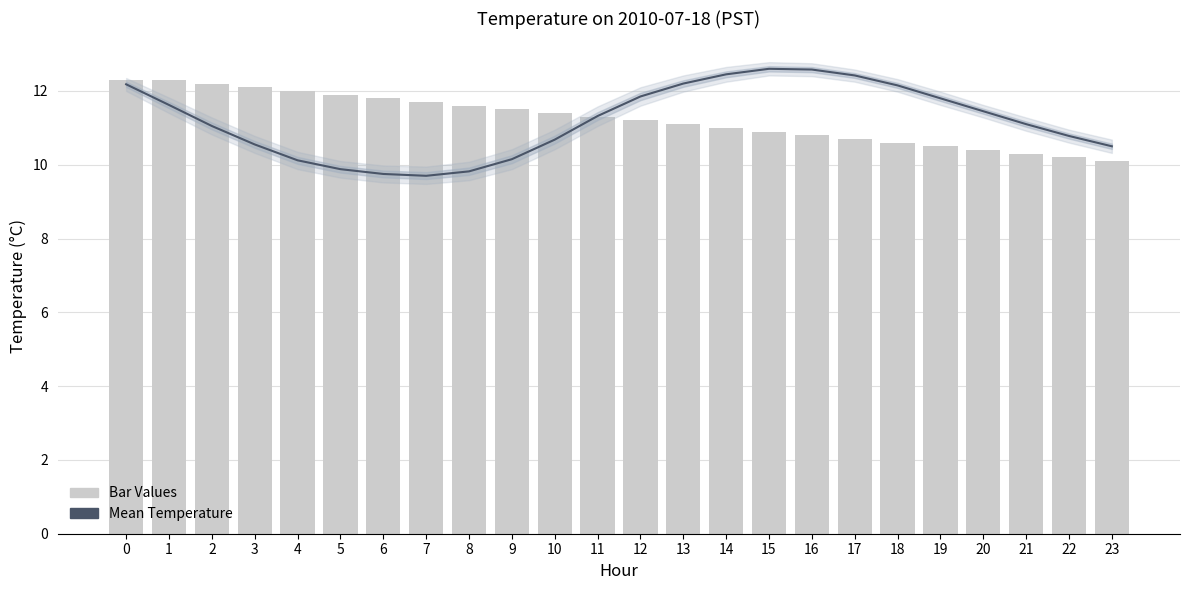

Rank the categories by Bar Values value from highest to lowest.

0, 1, 2, 3, 4, 5, 6, 7, 8, 9, 10, 11, 12, 13, 14, 15, 16, 17, 18, 19, 20, 21, 22, 23